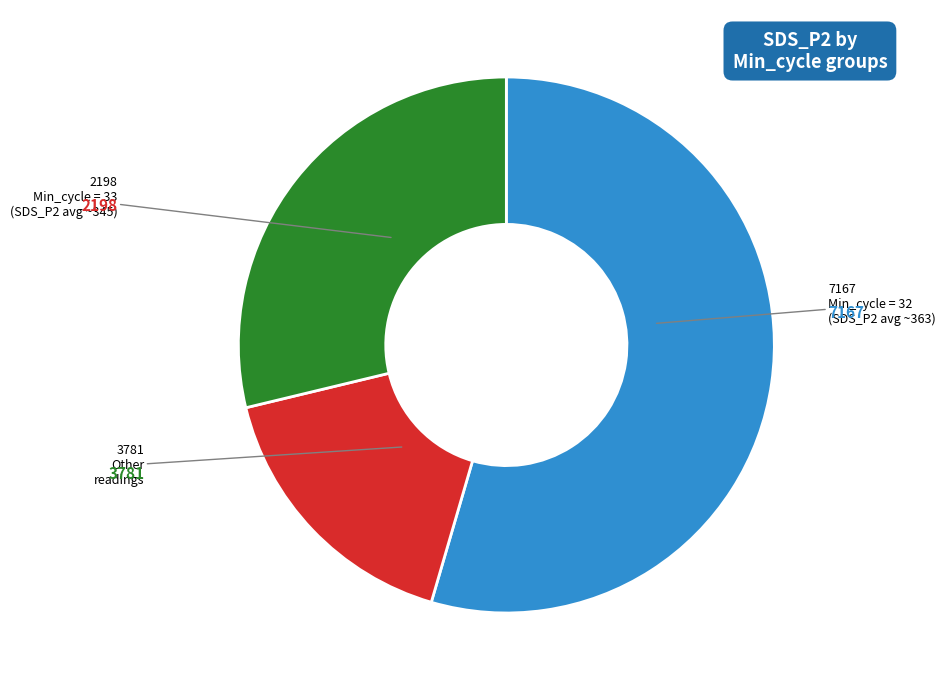

Count the number of slices in the pie.

3